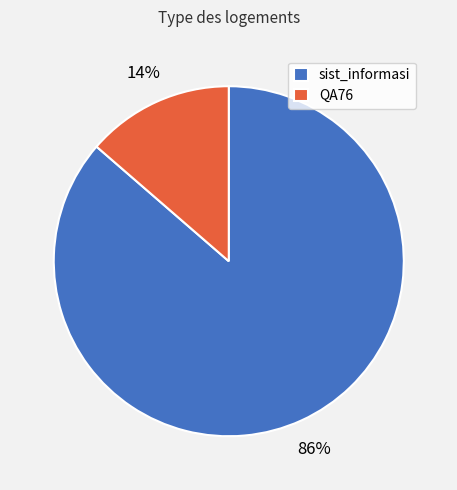

True or false: QA76 accounts for 14% of the total.

True